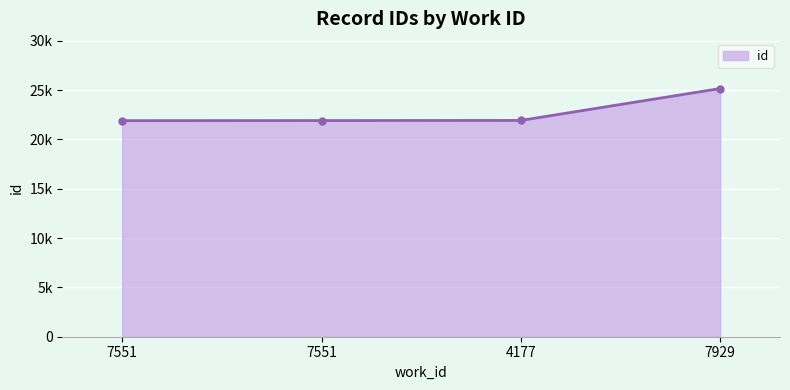

Where is the data nearest to the value 23527?

4177